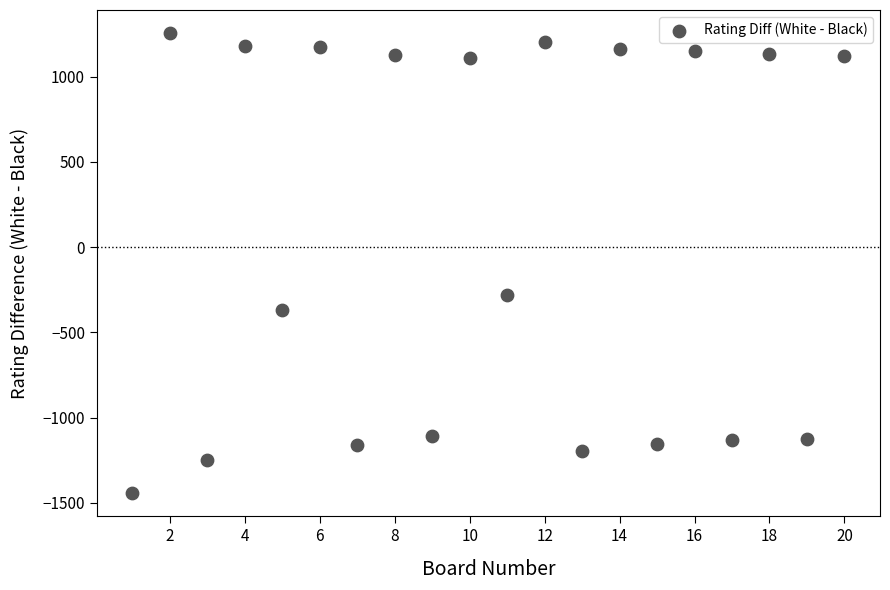

What Y value in the scatter plot is closest to -94?

-284